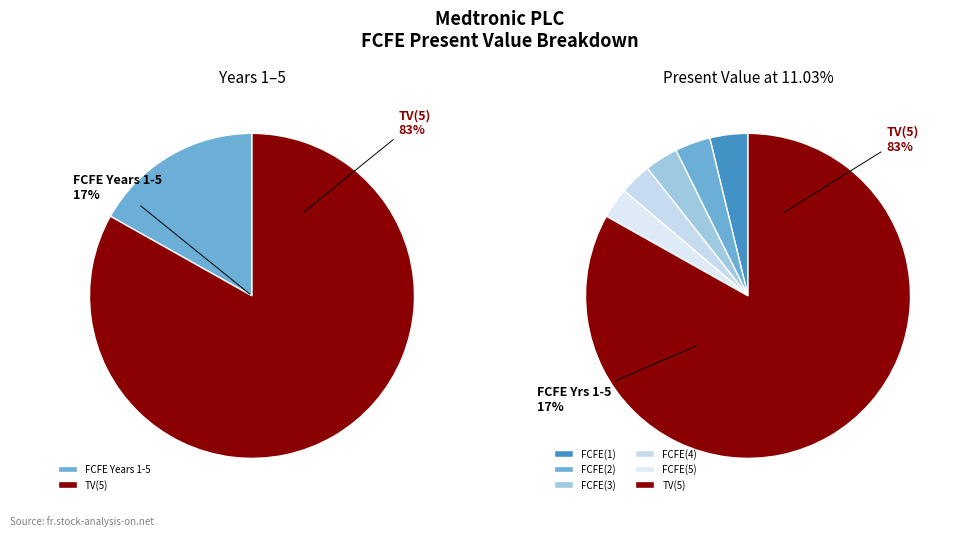

Is TV(5) the majority of the pie?

Yes